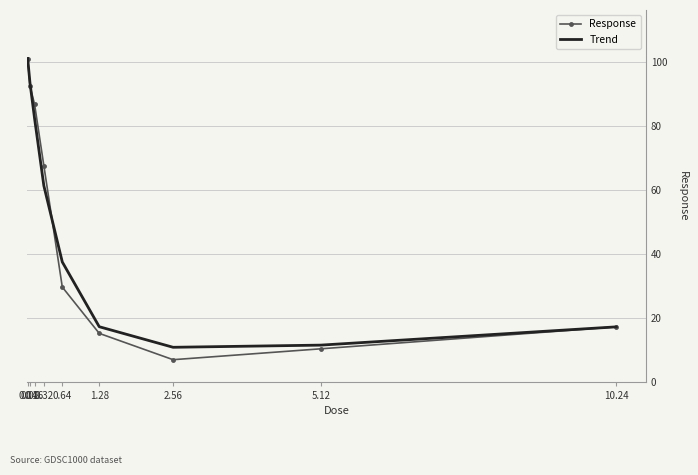

What is the minimum value shown in the chart?

7.0